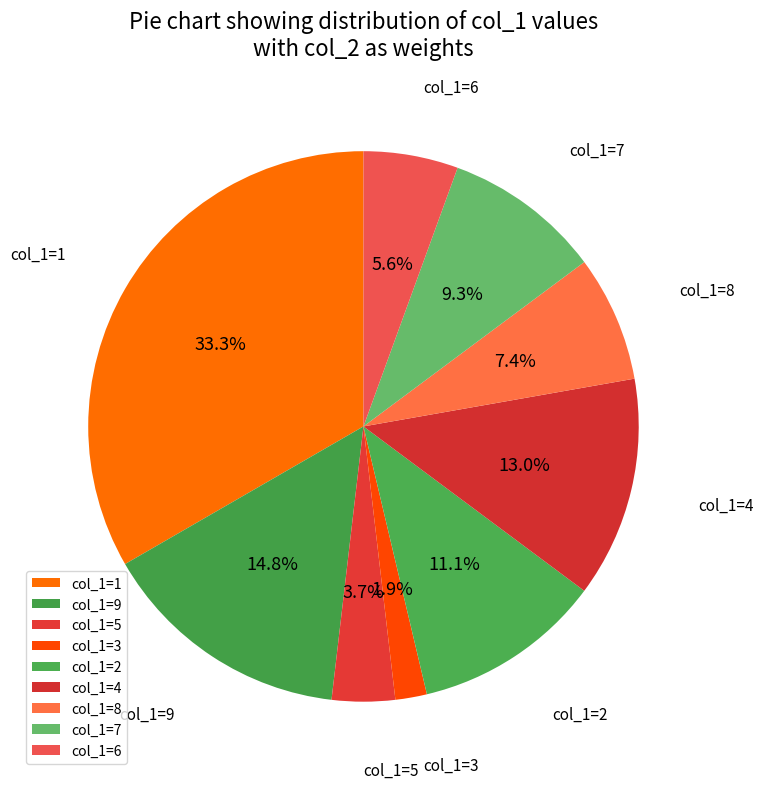

How many slices are in this pie chart?

9